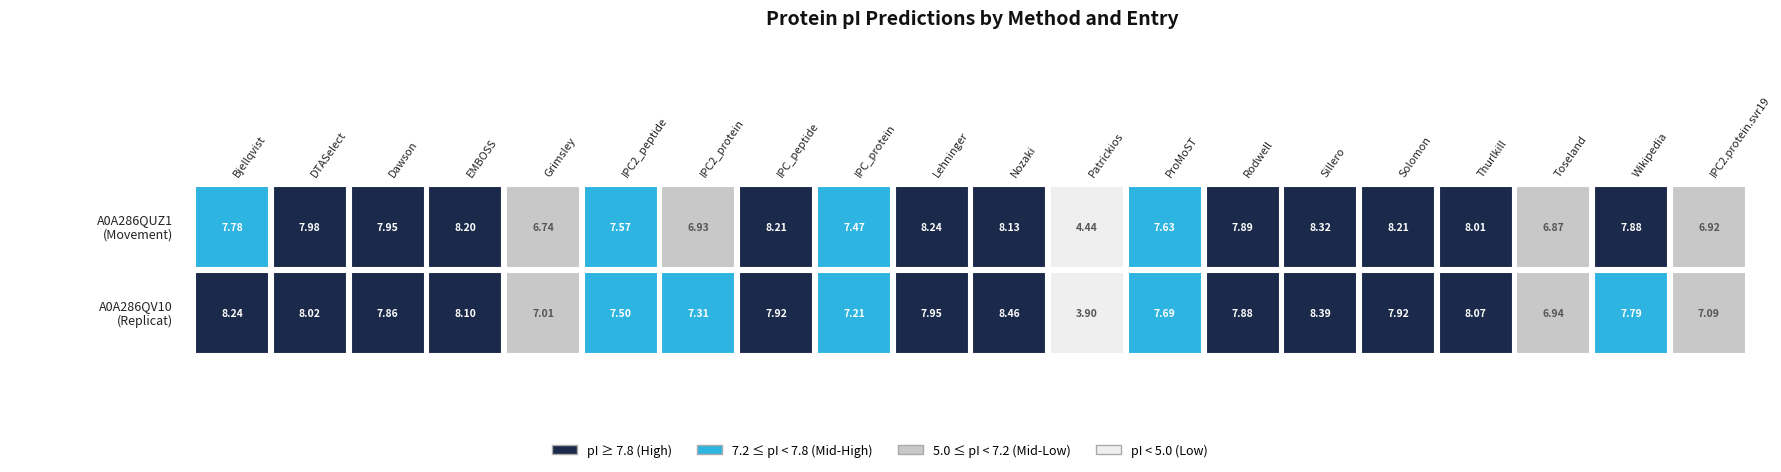

What is the total value across all series at Lehninger?

16.2